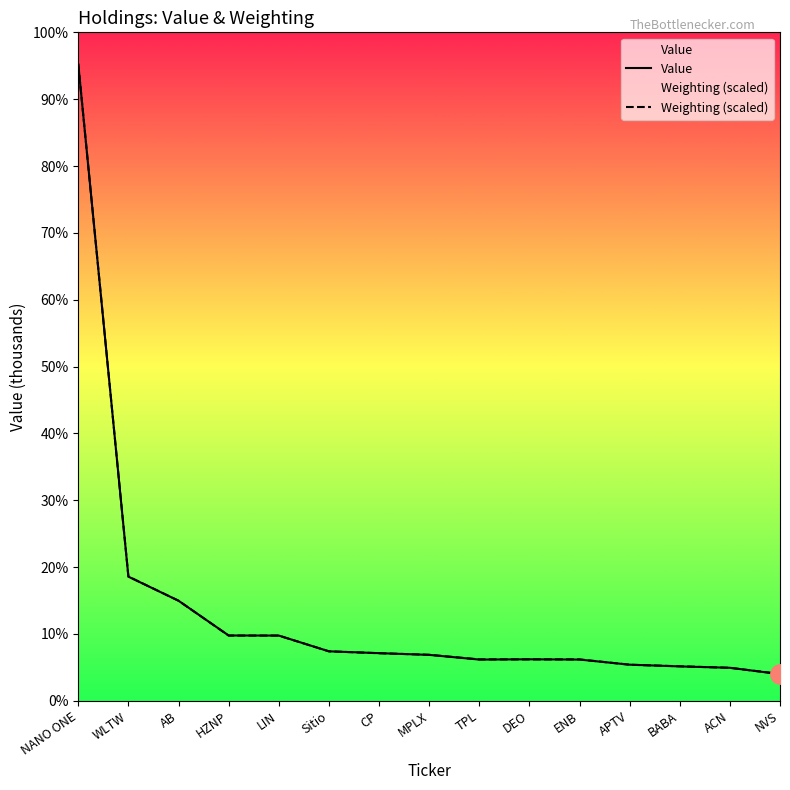

True or false: Value has a value of 864.3 at CP.

False